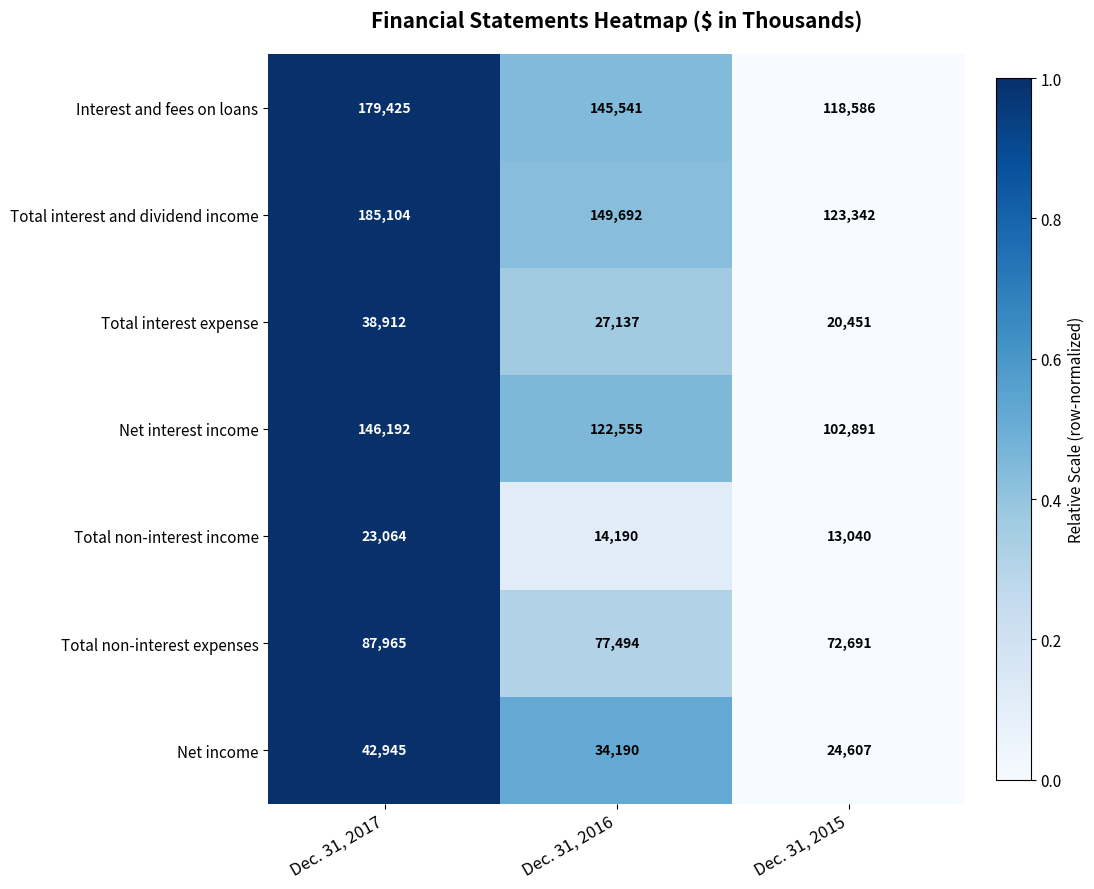

Rank the series at Dec. 31, 2015 from highest to lowest value.

Total interest and dividend income, Interest and fees on loans, Net interest income, Total non-interest expenses, Net income, Total interest expense, Total non-interest income